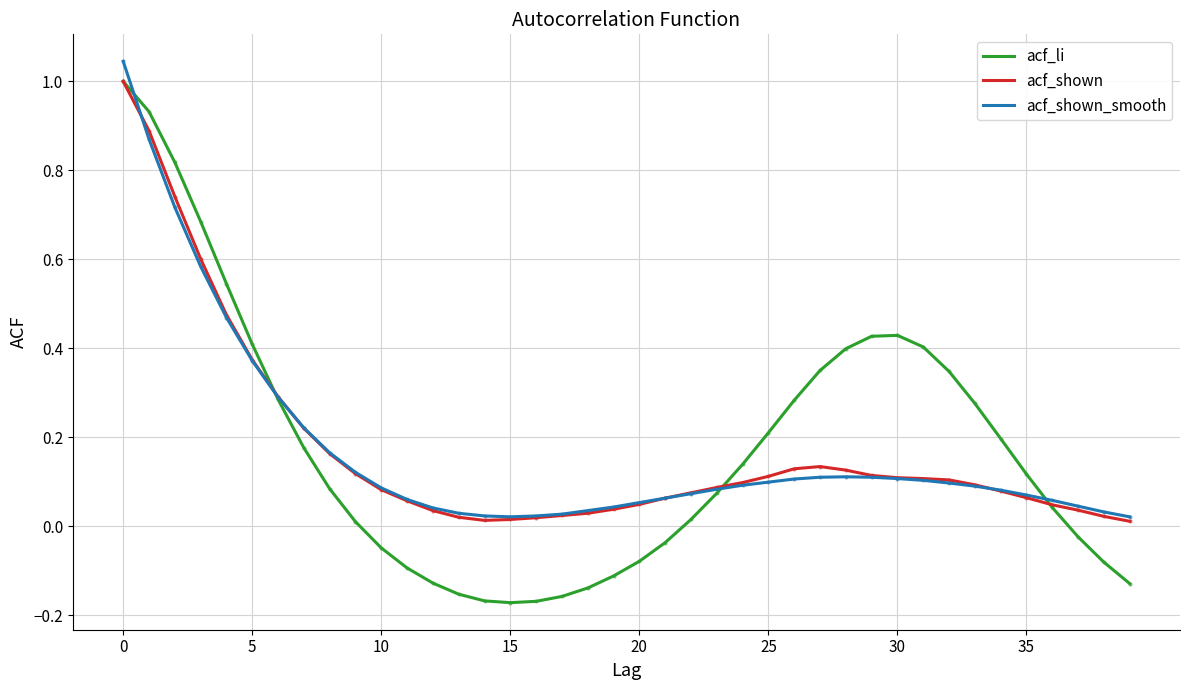

Which series has the widest spread of values?

acf_li